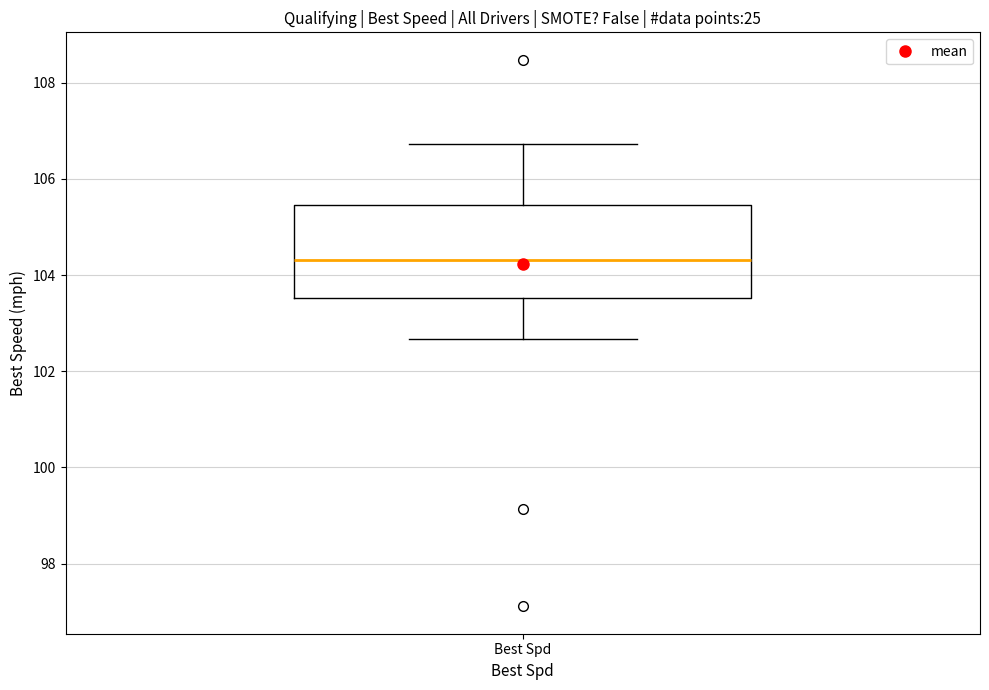

Read this box plot against the y-axis: the position of the median line, the range covered by the box, and the ends of both whiskers. The values are not printed on the chart, so give them approximately, as read against the axis.

median 104.4, box 103.6 to 105.4, whiskers 102.6 to 106.8